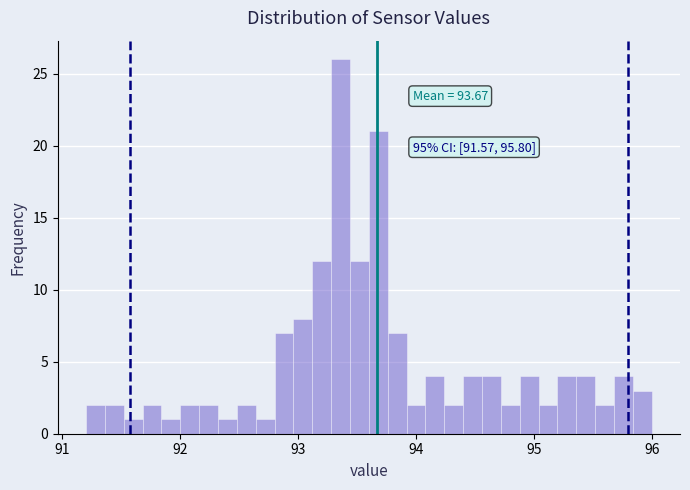

Read against the x-axis, roughly where is the centre of the tallest bar?

93.4